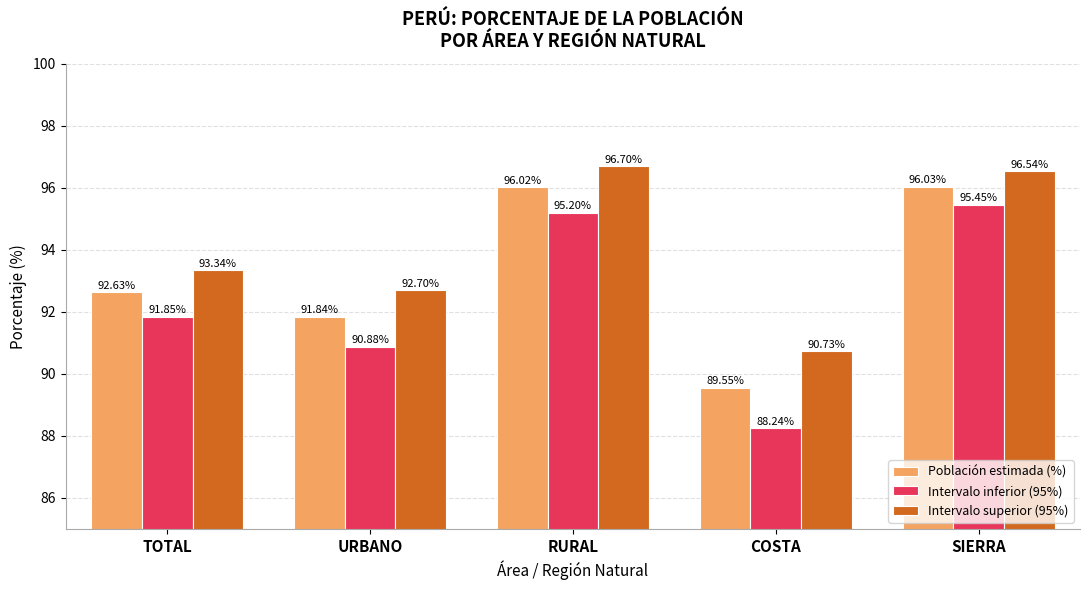

Rank the series by their maximum value, from highest to lowest.

Intervalo superior (95%), Población estimada (%), Intervalo inferior (95%)